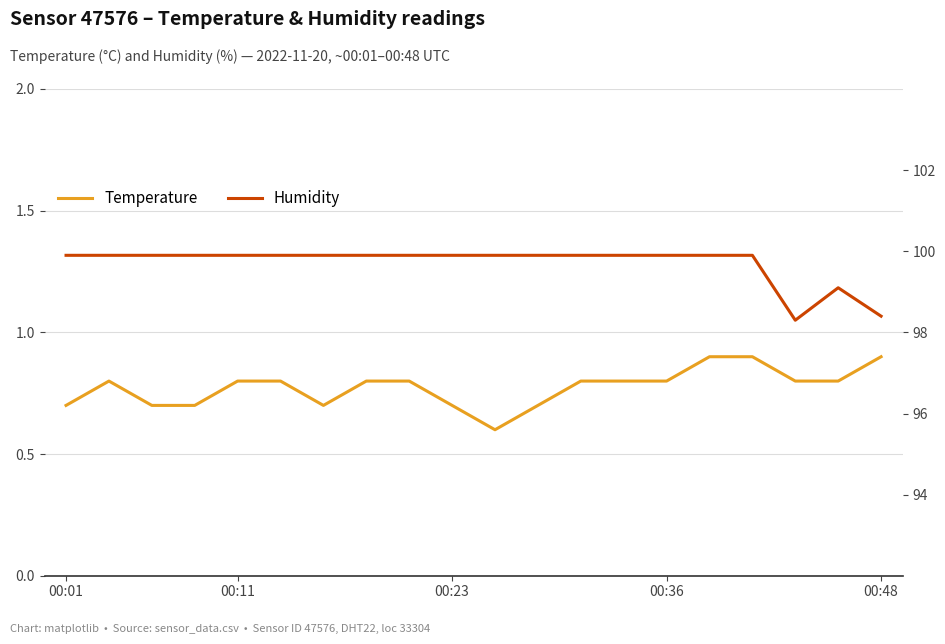

List the series in order of their peak value, lowest first.

temperature, humidity